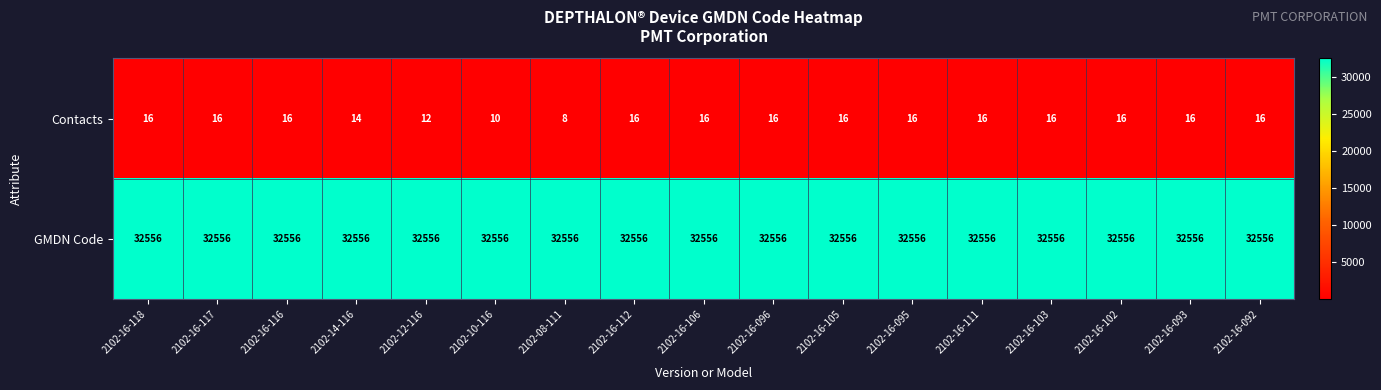

At how many categories does at least one series exceed 6087?

17